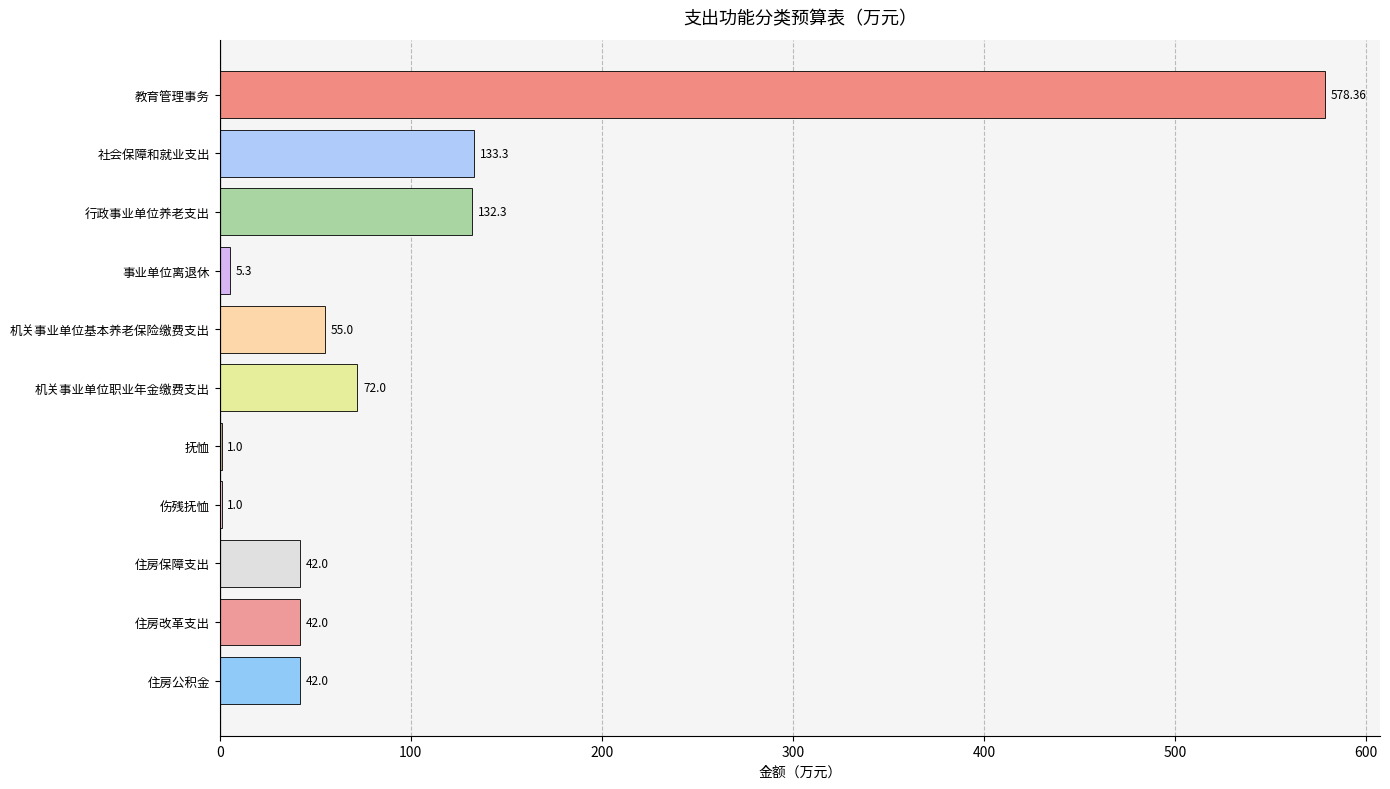

Which label corresponds to the largest value in the chart?

教育管理事务